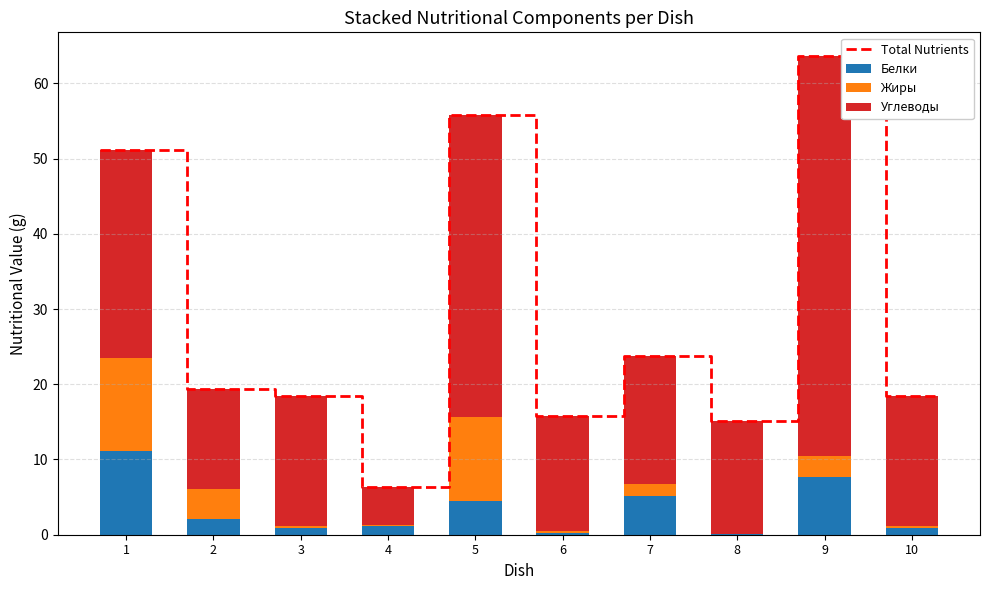

What is the sum of all Белки values?

33.6